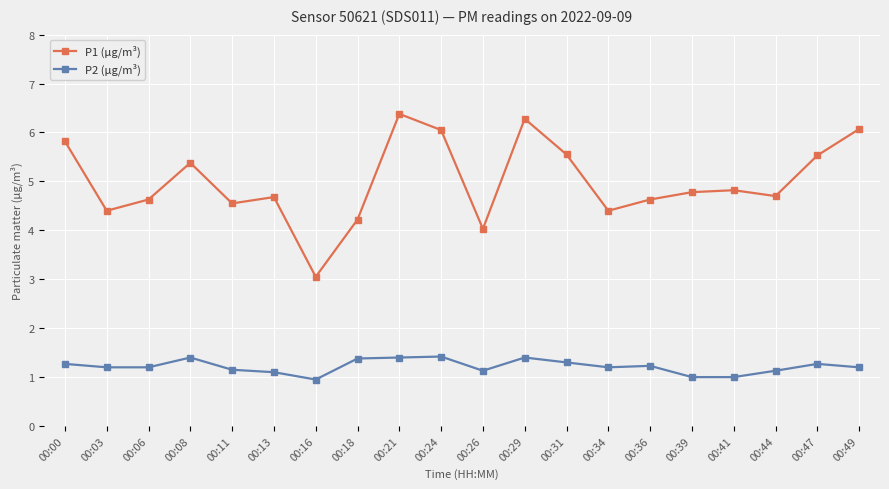

What is the spread (max minus min) of values at 00:24?

4.6